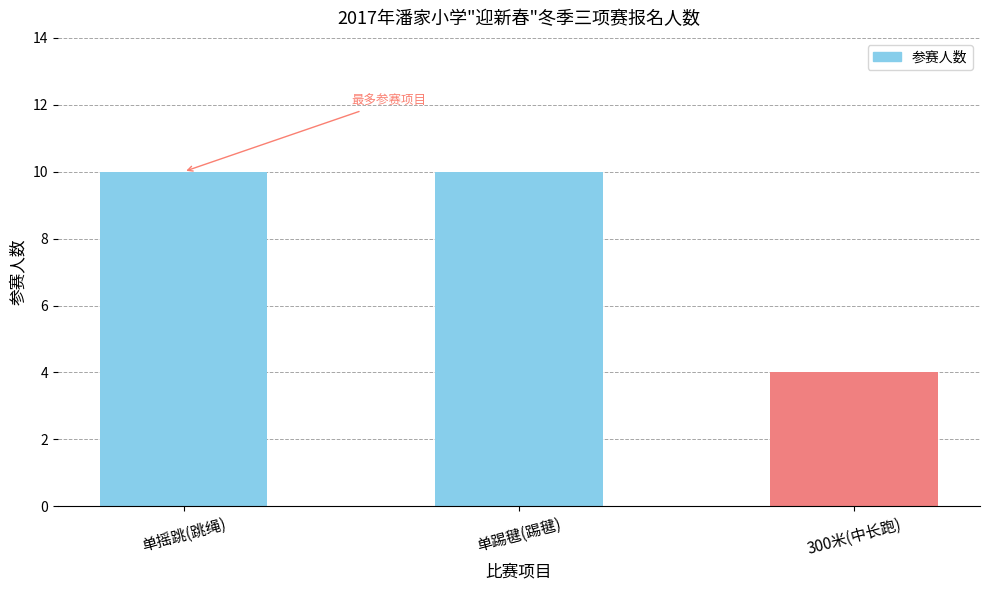

What is the sum of the values at 单踢毽(踢毽) and 单摇跳(跳绳)?

20